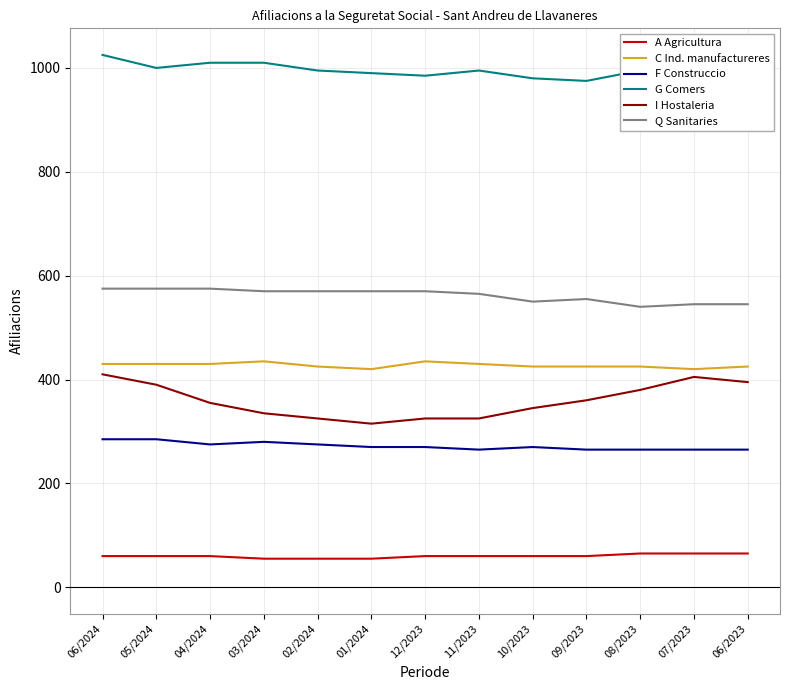

Does the chart display data point markers on the line(s)?

No